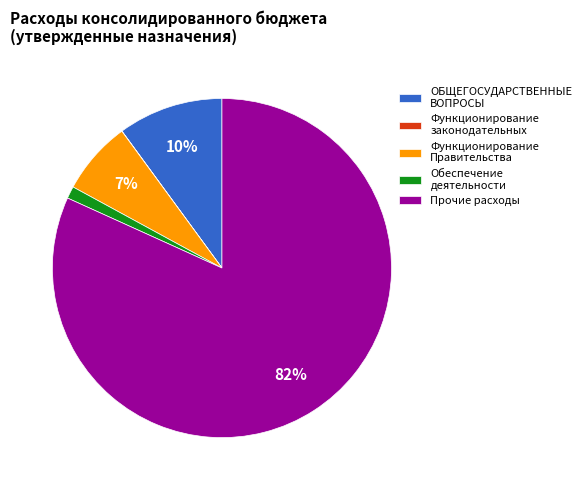

To the nearest percent, what portion does Обеспечение деятельности represent?

1%